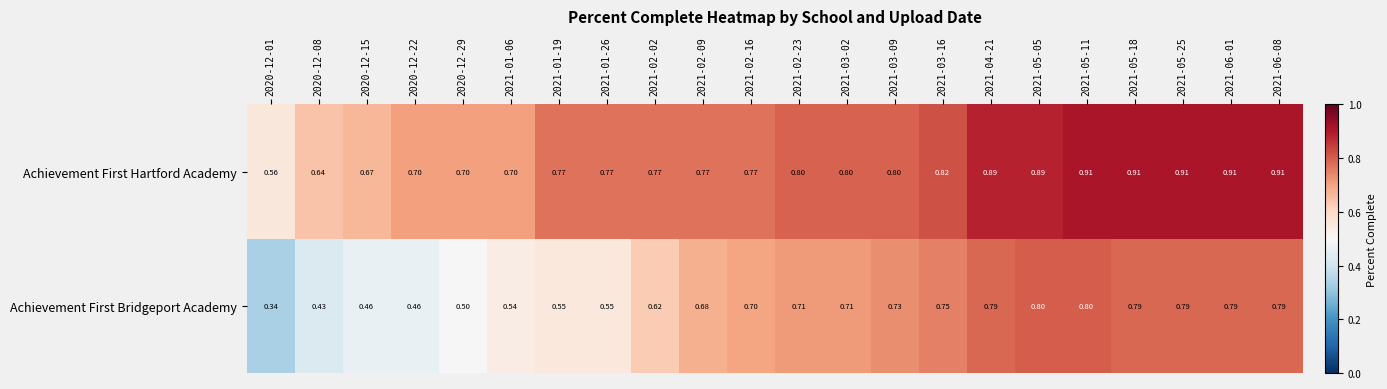

Rank the series at 2021-05-25 from highest to lowest value.

Achievement First Hartford Academy, Achievement First Bridgeport Academy